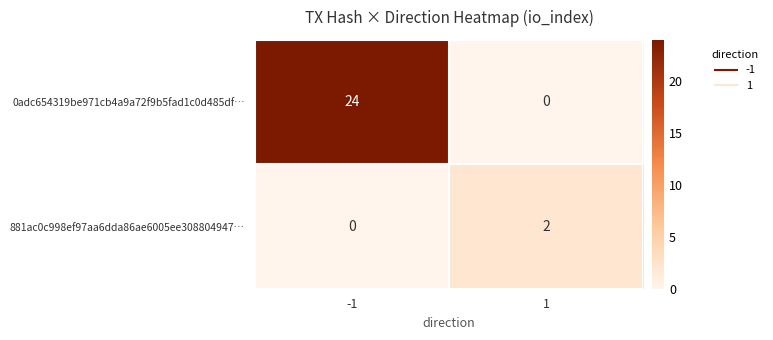

At which category is the sum across all series the highest?

-1